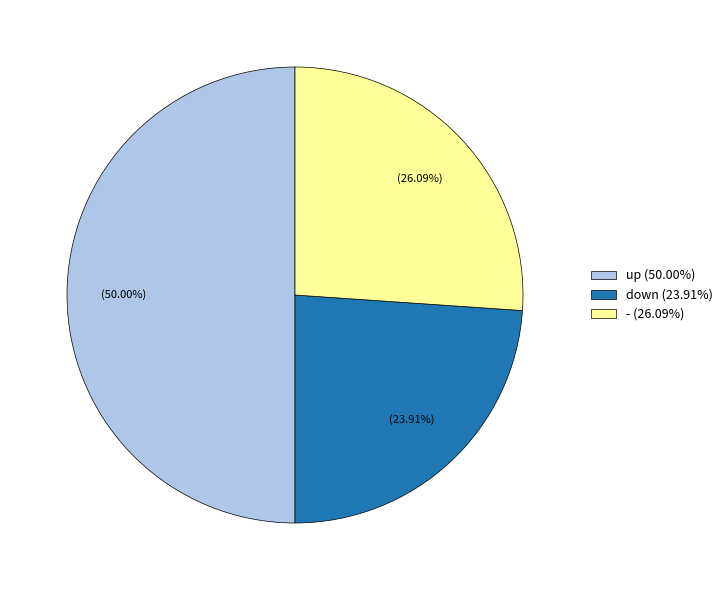

Which has a higher value, down (23.91%) or - (26.09%)?

- (26.09%)